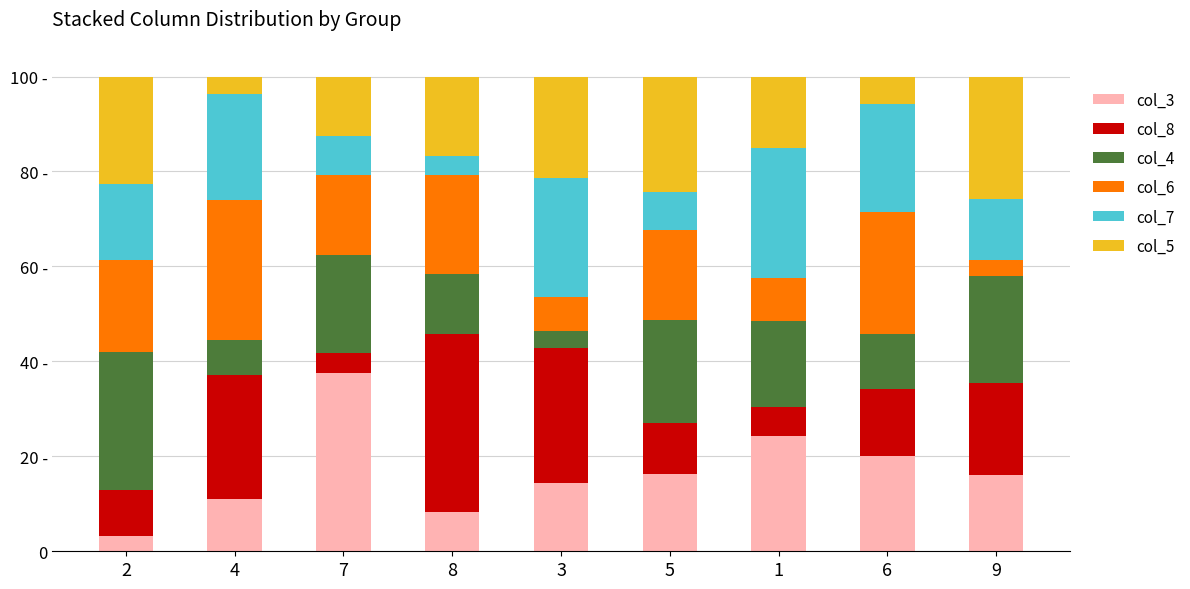

Are the bars horizontal?

No